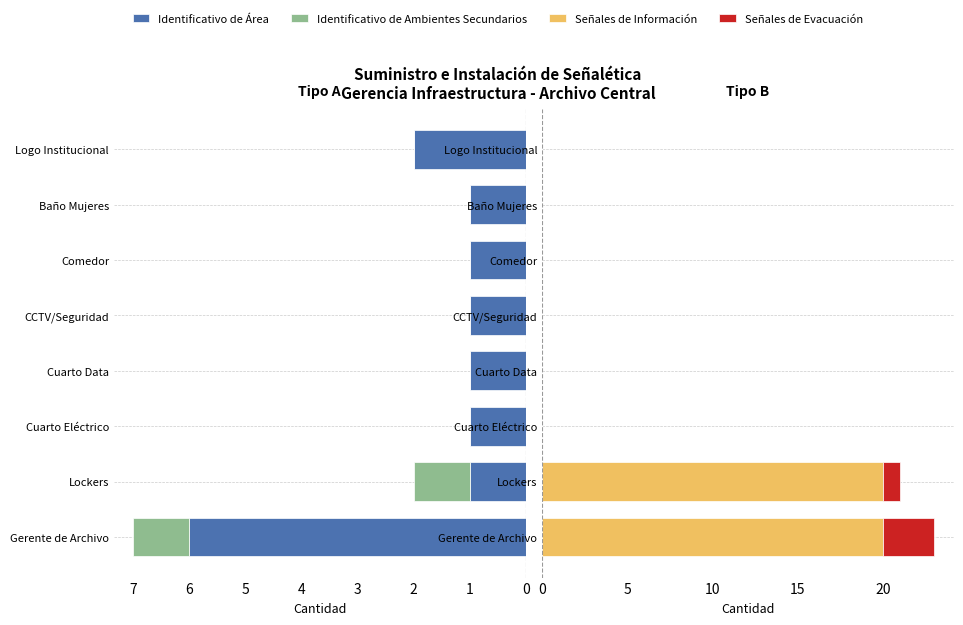

What are all the series names shown in the legend?

Identificativo de Área, Identificativo de Ambientes Secundarios, Señales de Información, Señales de Evacuación